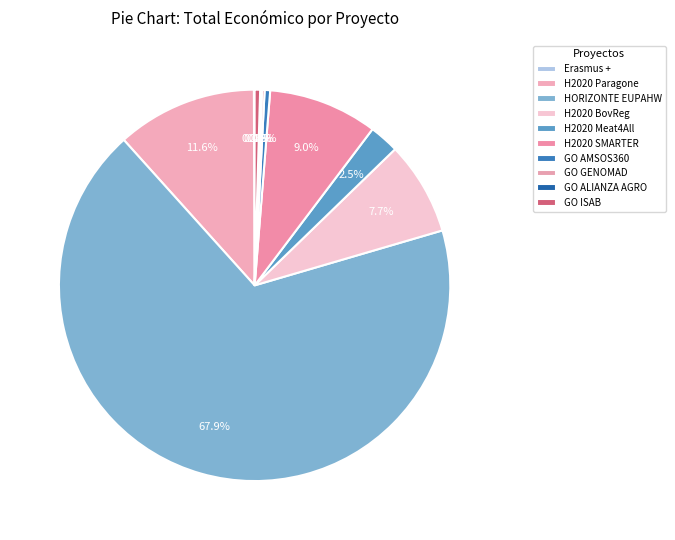

To the nearest percent, what is the average slice percentage?

10%